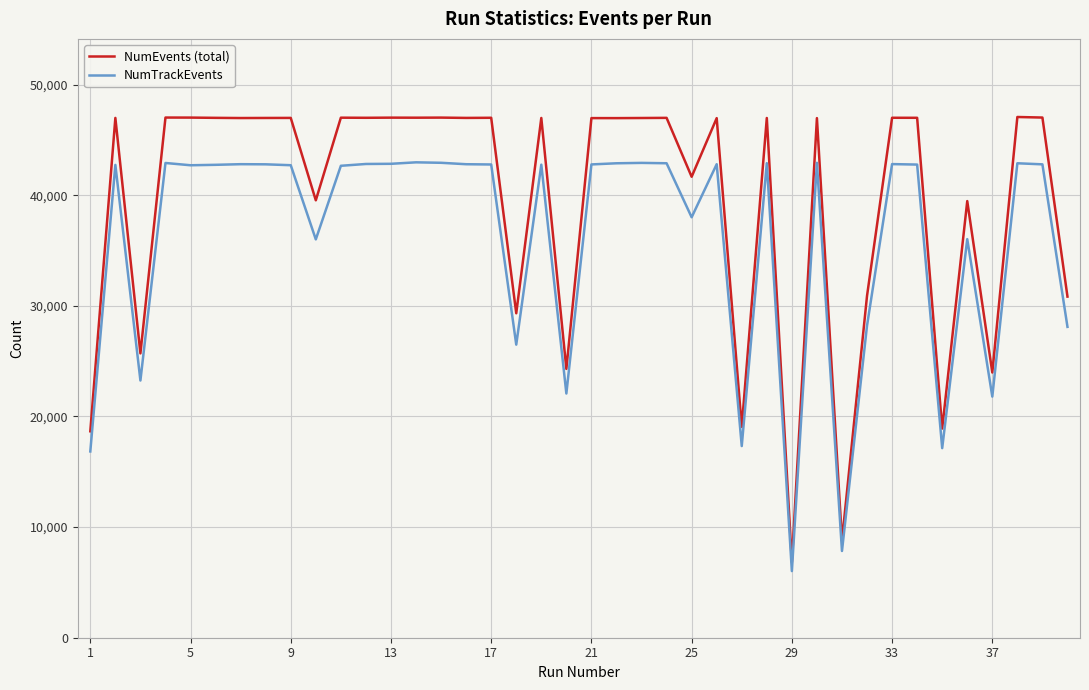

Which series has the largest range (max minus min)?

NumEvents (total)